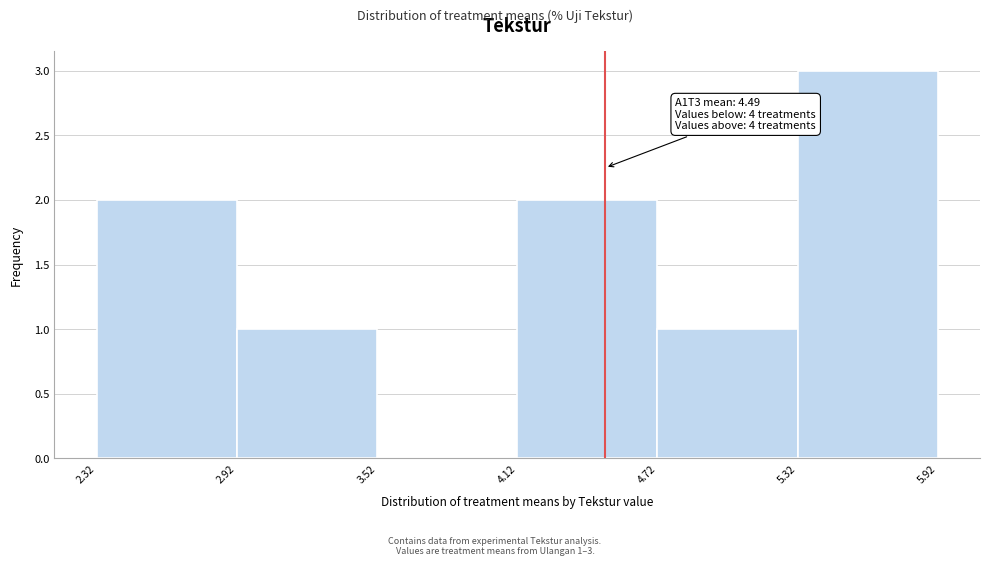

Over which range of the x-axis is the bar tallest?

5.32 to 5.92